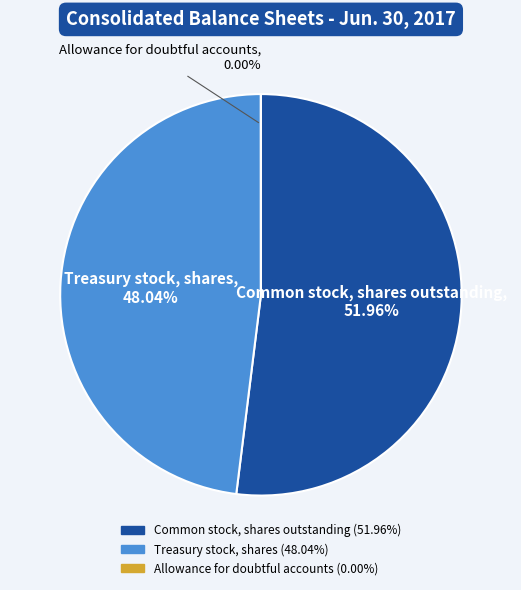

Which category has the biggest portion of the pie?

Common stock, shares outstanding